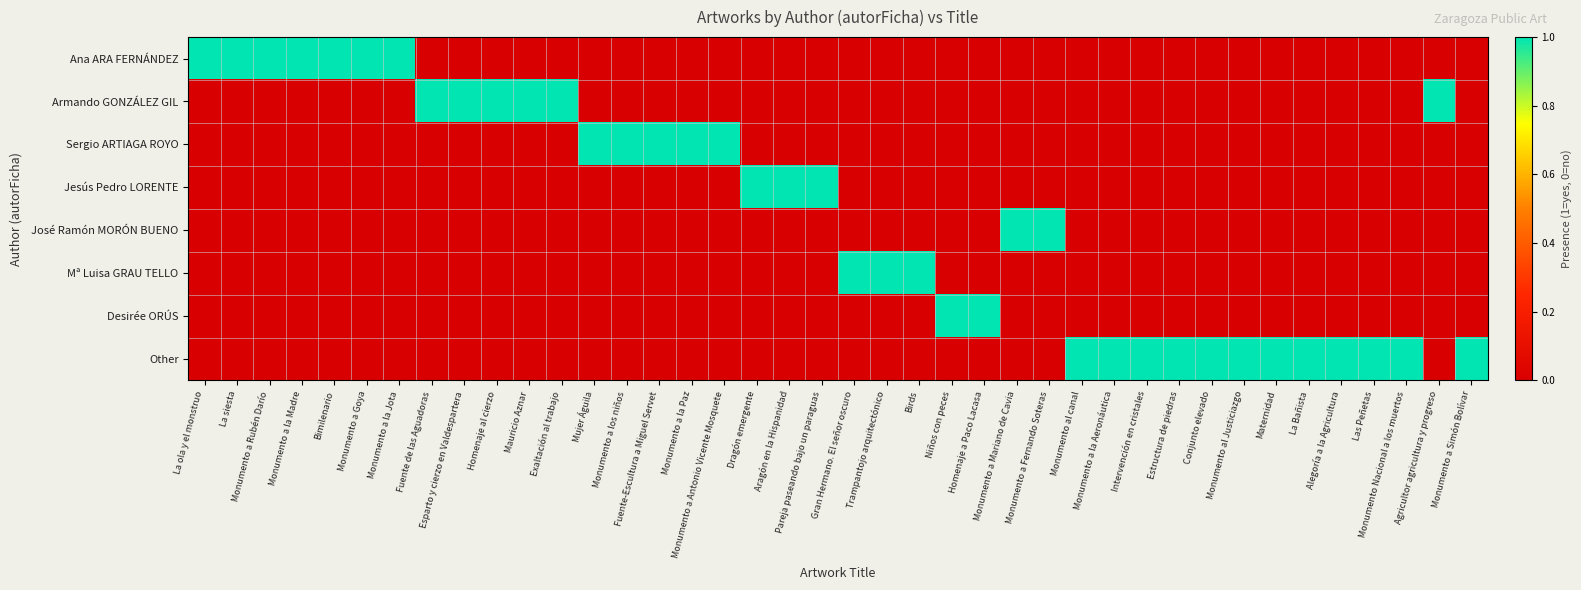

Reading left to right, list all the values displayed in this chart.

Ana ARA FERNÁNDEZ: La ola y el monstruo=1	La siesta=1	Monumento a Rubén Darío=1	Monumento a la Madre=1	Bimilenario=1	Monumento a Goya=1	Monumento a la Jota=1	Fuente de las Aguadoras=0	Esparto y cierzo en Valdespartera=0	Homenaje al cierzo=0	Mauricio Aznar=0	Exaltación al trabajo=0	Mujer Águila=0	Monumento a los niños=0	Fuente-Escultura a Miguel Servet=0	Monumento a la Paz=0	Monumento a Antonio Vicente Mosquete=0	Dragón emergente=0	Aragón en la Hispanidad=0	Pareja paseando bajo un paraguas=0	Gran Hermano. El señor oscuro=0	Trampantojo arquitectónico=0	Birds=0	Niños con peces=0	Homenaje a Paco Lacasa=0	Monumento a Mariano de Cavia=0	Monumento a Fernando Soteras=0	Monumento al canal=0	Monumento a la Aeronáutica=0	Intervención en cristales=0	Estructura de piedras=0	Conjunto elevado=0	Monumento al Justiciazgo=0	Maternidad=0	La Bañista=0	Alegoría a la Agricultura=0	Las Peñetas=0	Monumento Nacional a los muertos=0	Agricultor agricultura y progreso=0	Monumento a Simón Bolívar=0
Armando GONZÁLEZ GIL: La ola y el monstruo=0	La siesta=0	Monumento a Rubén Darío=0	Monumento a la Madre=0	Bimilenario=0	Monumento a Goya=0	Monumento a la Jota=0	Fuente de las Aguadoras=1	Esparto y cierzo en Valdespartera=1	Homenaje al cierzo=1	Mauricio Aznar=1	Exaltación al trabajo=1	Mujer Águila=0	Monumento a los niños=0	Fuente-Escultura a Miguel Servet=0	Monumento a la Paz=0	Monumento a Antonio Vicente Mosquete=0	Dragón emergente=0	Aragón en la Hispanidad=0	Pareja paseando bajo un paraguas=0	Gran Hermano. El señor oscuro=0	Trampantojo arquitectónico=0	Birds=0	Niños con peces=0	Homenaje a Paco Lacasa=0	Monumento a Mariano de Cavia=0	Monumento a Fernando Soteras=0	Monumento al canal=0	Monumento a la Aeronáutica=0	Intervención en cristales=0	Estructura de piedras=0	Conjunto elevado=0	Monumento al Justiciazgo=0	Maternidad=0	La Bañista=0	Alegoría a la Agricultura=0	Las Peñetas=0	Monumento Nacional a los muertos=0	Agricultor agricultura y progreso=1	Monumento a Simón Bolívar=0
Sergio ARTIAGA ROYO: La ola y el monstruo=0	La siesta=0	Monumento a Rubén Darío=0	Monumento a la Madre=0	Bimilenario=0	Monumento a Goya=0	Monumento a la Jota=0	Fuente de las Aguadoras=0	Esparto y cierzo en Valdespartera=0	Homenaje al cierzo=0	Mauricio Aznar=0	Exaltación al trabajo=0	Mujer Águila=1	Monumento a los niños=1	Fuente-Escultura a Miguel Servet=1	Monumento a la Paz=1	Monumento a Antonio Vicente Mosquete=1	Dragón emergente=0	Aragón en la Hispanidad=0	Pareja paseando bajo un paraguas=0	Gran Hermano. El señor oscuro=0	Trampantojo arquitectónico=0	Birds=0	Niños con peces=0	Homenaje a Paco Lacasa=0	Monumento a Mariano de Cavia=0	Monumento a Fernando Soteras=0	Monumento al canal=0	Monumento a la Aeronáutica=0	Intervención en cristales=0	Estructura de piedras=0	Conjunto elevado=0	Monumento al Justiciazgo=0	Maternidad=0	La Bañista=0	Alegoría a la Agricultura=0	Las Peñetas=0	Monumento Nacional a los muertos=0	Agricultor agricultura y progreso=0	Monumento a Simón Bolívar=0
Jesús Pedro LORENTE: La ola y el monstruo=0	La siesta=0	Monumento a Rubén Darío=0	Monumento a la Madre=0	Bimilenario=0	Monumento a Goya=0	Monumento a la Jota=0	Fuente de las Aguadoras=0	Esparto y cierzo en Valdespartera=0	Homenaje al cierzo=0	Mauricio Aznar=0	Exaltación al trabajo=0	Mujer Águila=0	Monumento a los niños=0	Fuente-Escultura a Miguel Servet=0	Monumento a la Paz=0	Monumento a Antonio Vicente Mosquete=0	Dragón emergente=1	Aragón en la Hispanidad=1	Pareja paseando bajo un paraguas=1	Gran Hermano. El señor oscuro=0	Trampantojo arquitectónico=0	Birds=0	Niños con peces=0	Homenaje a Paco Lacasa=0	Monumento a Mariano de Cavia=0	Monumento a Fernando Soteras=0	Monumento al canal=0	Monumento a la Aeronáutica=0	Intervención en cristales=0	Estructura de piedras=0	Conjunto elevado=0	Monumento al Justiciazgo=0	Maternidad=0	La Bañista=0	Alegoría a la Agricultura=0	Las Peñetas=0	Monumento Nacional a los muertos=0	Agricultor agricultura y progreso=0	Monumento a Simón Bolívar=0
José Ramón MORÓN BUENO: La ola y el monstruo=0	La siesta=0	Monumento a Rubén Darío=0	Monumento a la Madre=0	Bimilenario=0	Monumento a Goya=0	Monumento a la Jota=0	Fuente de las Aguadoras=0	Esparto y cierzo en Valdespartera=0	Homenaje al cierzo=0	Mauricio Aznar=0	Exaltación al trabajo=0	Mujer Águila=0	Monumento a los niños=0	Fuente-Escultura a Miguel Servet=0	Monumento a la Paz=0	Monumento a Antonio Vicente Mosquete=0	Dragón emergente=0	Aragón en la Hispanidad=0	Pareja paseando bajo un paraguas=0	Gran Hermano. El señor oscuro=0	Trampantojo arquitectónico=0	Birds=0	Niños con peces=0	Homenaje a Paco Lacasa=0	Monumento a Mariano de Cavia=1	Monumento a Fernando Soteras=1	Monumento al canal=0	Monumento a la Aeronáutica=0	Intervención en cristales=0	Estructura de piedras=0	Conjunto elevado=0	Monumento al Justiciazgo=0	Maternidad=0	La Bañista=0	Alegoría a la Agricultura=0	Las Peñetas=0	Monumento Nacional a los muertos=0	Agricultor agricultura y progreso=0	Monumento a Simón Bolívar=0
Mª Luisa GRAU TELLO: La ola y el monstruo=0	La siesta=0	Monumento a Rubén Darío=0	Monumento a la Madre=0	Bimilenario=0	Monumento a Goya=0	Monumento a la Jota=0	Fuente de las Aguadoras=0	Esparto y cierzo en Valdespartera=0	Homenaje al cierzo=0	Mauricio Aznar=0	Exaltación al trabajo=0	Mujer Águila=0	Monumento a los niños=0	Fuente-Escultura a Miguel Servet=0	Monumento a la Paz=0	Monumento a Antonio Vicente Mosquete=0	Dragón emergente=0	Aragón en la Hispanidad=0	Pareja paseando bajo un paraguas=0	Gran Hermano. El señor oscuro=1	Trampantojo arquitectónico=1	Birds=1	Niños con peces=0	Homenaje a Paco Lacasa=0	Monumento a Mariano de Cavia=0	Monumento a Fernando Soteras=0	Monumento al canal=0	Monumento a la Aeronáutica=0	Intervención en cristales=0	Estructura de piedras=0	Conjunto elevado=0	Monumento al Justiciazgo=0	Maternidad=0	La Bañista=0	Alegoría a la Agricultura=0	Las Peñetas=0	Monumento Nacional a los muertos=0	Agricultor agricultura y progreso=0	Monumento a Simón Bolívar=0
Desirée ORÚS: La ola y el monstruo=0	La siesta=0	Monumento a Rubén Darío=0	Monumento a la Madre=0	Bimilenario=0	Monumento a Goya=0	Monumento a la Jota=0	Fuente de las Aguadoras=0	Esparto y cierzo en Valdespartera=0	Homenaje al cierzo=0	Mauricio Aznar=0	Exaltación al trabajo=0	Mujer Águila=0	Monumento a los niños=0	Fuente-Escultura a Miguel Servet=0	Monumento a la Paz=0	Monumento a Antonio Vicente Mosquete=0	Dragón emergente=0	Aragón en la Hispanidad=0	Pareja paseando bajo un paraguas=0	Gran Hermano. El señor oscuro=0	Trampantojo arquitectónico=0	Birds=0	Niños con peces=1	Homenaje a Paco Lacasa=1	Monumento a Mariano de Cavia=0	Monumento a Fernando Soteras=0	Monumento al canal=0	Monumento a la Aeronáutica=0	Intervención en cristales=0	Estructura de piedras=0	Conjunto elevado=0	Monumento al Justiciazgo=0	Maternidad=0	La Bañista=0	Alegoría a la Agricultura=0	Las Peñetas=0	Monumento Nacional a los muertos=0	Agricultor agricultura y progreso=0	Monumento a Simón Bolívar=0
Other: La ola y el monstruo=0	La siesta=0	Monumento a Rubén Darío=0	Monumento a la Madre=0	Bimilenario=0	Monumento a Goya=0	Monumento a la Jota=0	Fuente de las Aguadoras=0	Esparto y cierzo en Valdespartera=0	Homenaje al cierzo=0	Mauricio Aznar=0	Exaltación al trabajo=0	Mujer Águila=0	Monumento a los niños=0	Fuente-Escultura a Miguel Servet=0	Monumento a la Paz=0	Monumento a Antonio Vicente Mosquete=0	Dragón emergente=0	Aragón en la Hispanidad=0	Pareja paseando bajo un paraguas=0	Gran Hermano. El señor oscuro=0	Trampantojo arquitectónico=0	Birds=0	Niños con peces=0	Homenaje a Paco Lacasa=0	Monumento a Mariano de Cavia=0	Monumento a Fernando Soteras=0	Monumento al canal=1	Monumento a la Aeronáutica=1	Intervención en cristales=1	Estructura de piedras=1	Conjunto elevado=1	Monumento al Justiciazgo=1	Maternidad=1	La Bañista=1	Alegoría a la Agricultura=1	Las Peñetas=1	Monumento Nacional a los muertos=1	Agricultor agricultura y progreso=0	Monumento a Simón Bolívar=1